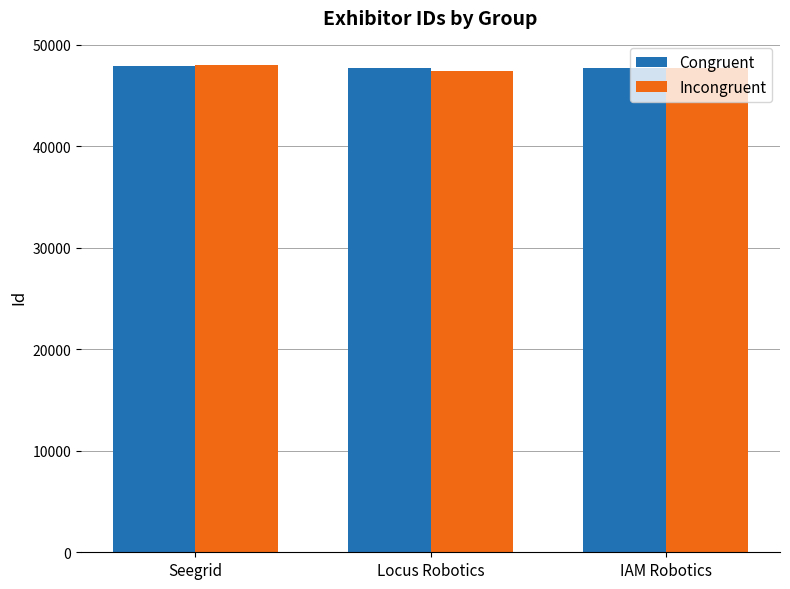

What is the difference between the maximum and minimum values in the Incongruent series?

547